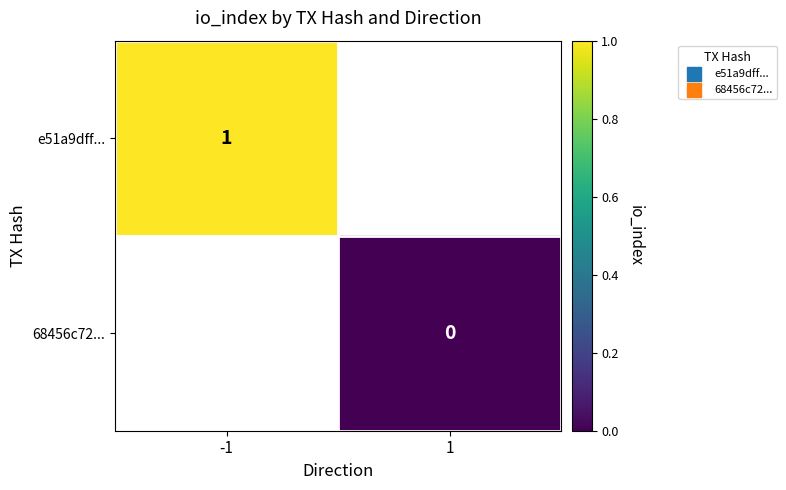

True or false: e51a9dff... has a value of 1 at -1.

True